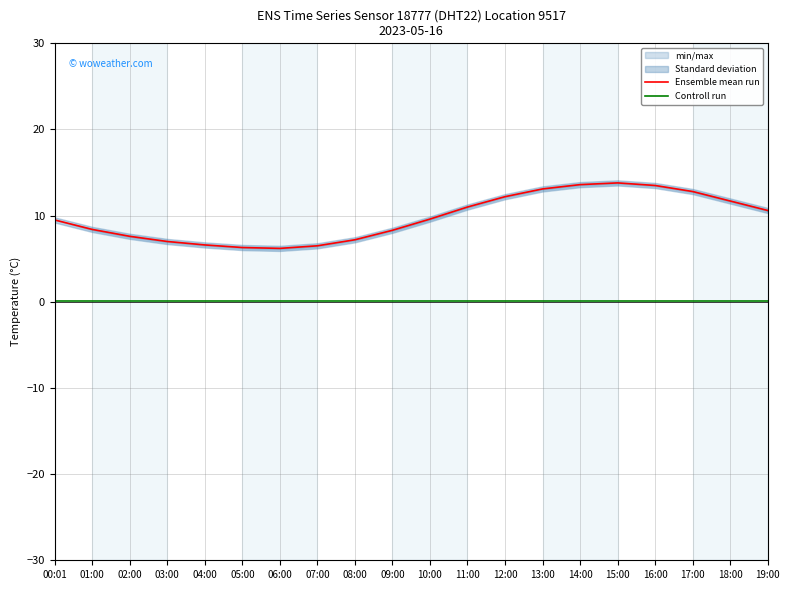

At which label does Controll run reach its peak?

00:01